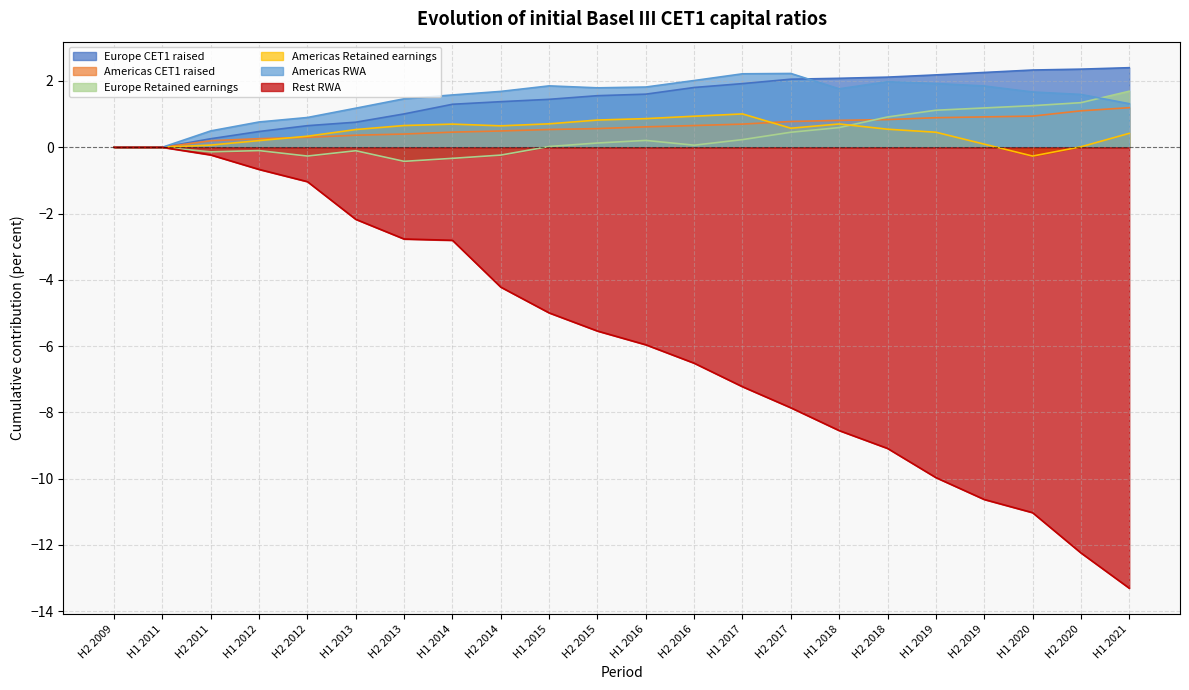

At H2 2015, list the series in order from smallest to largest.

Rest RWA, Europe Retained earnings, Americas CET1 raised, Americas Retained earnings, Europe CET1 raised, Americas RWA